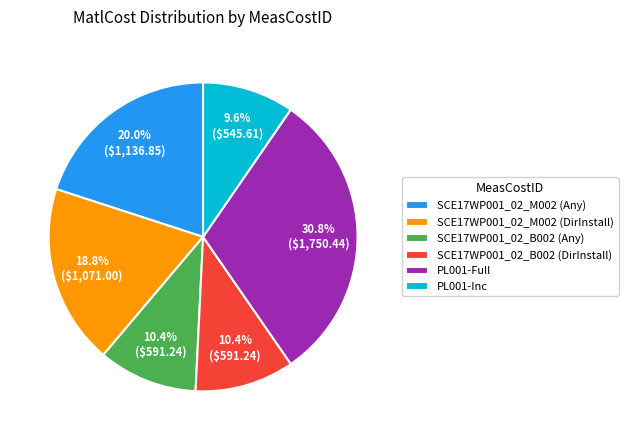

How many segments does this pie chart have?

6